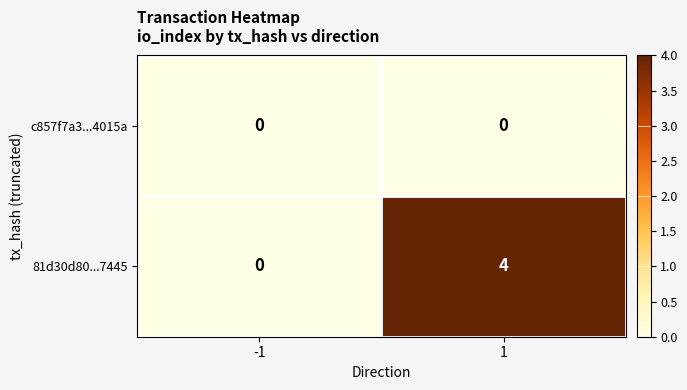

Which series has the largest range (max minus min)?

81d30d80...7445